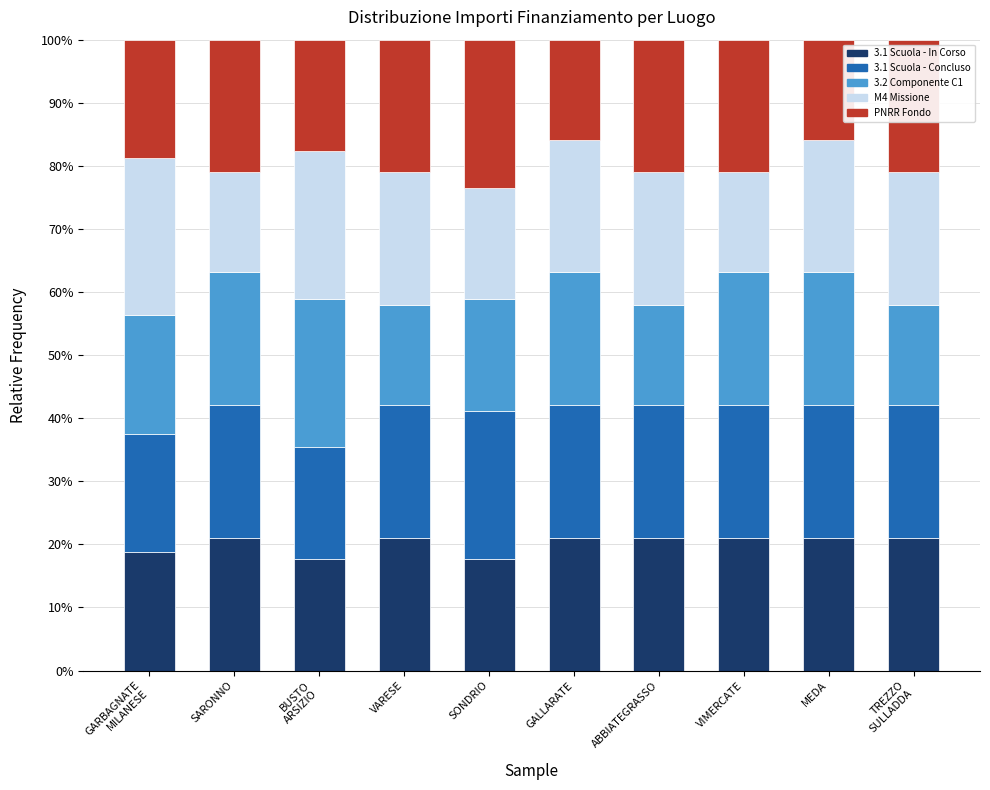

Is it true that 3.1 Scuola - In Corso equals 9.6 at SONDRIO?

False